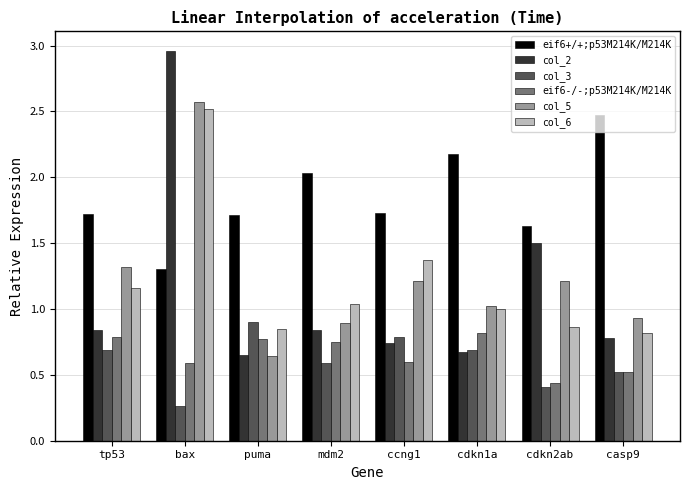

True or false: col_5 has a value of 2.6 at bax.

True